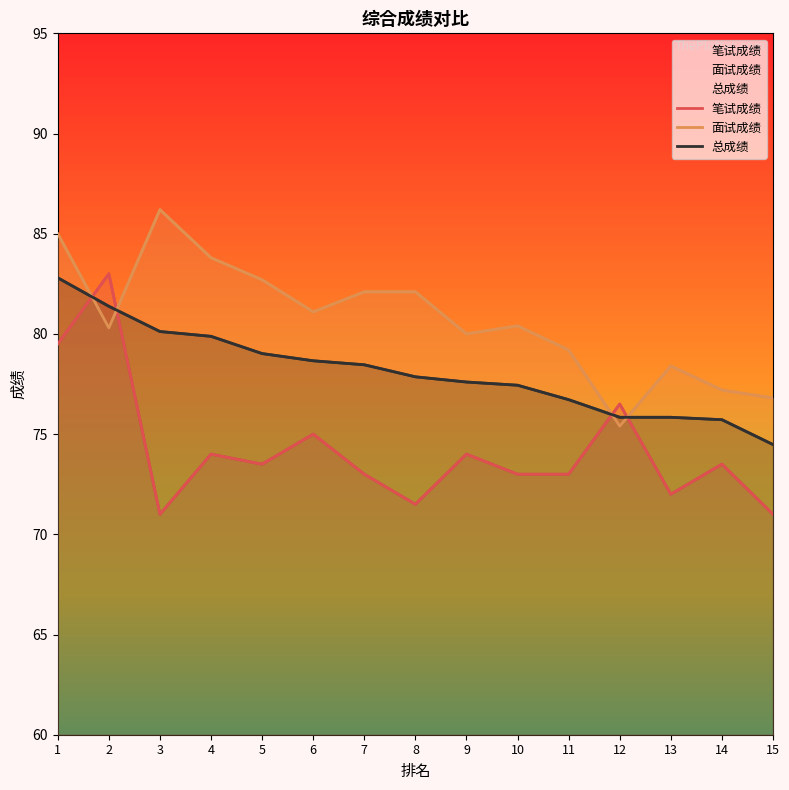

What is the sum of the 笔试成绩 values at 9 and 1?

153.5